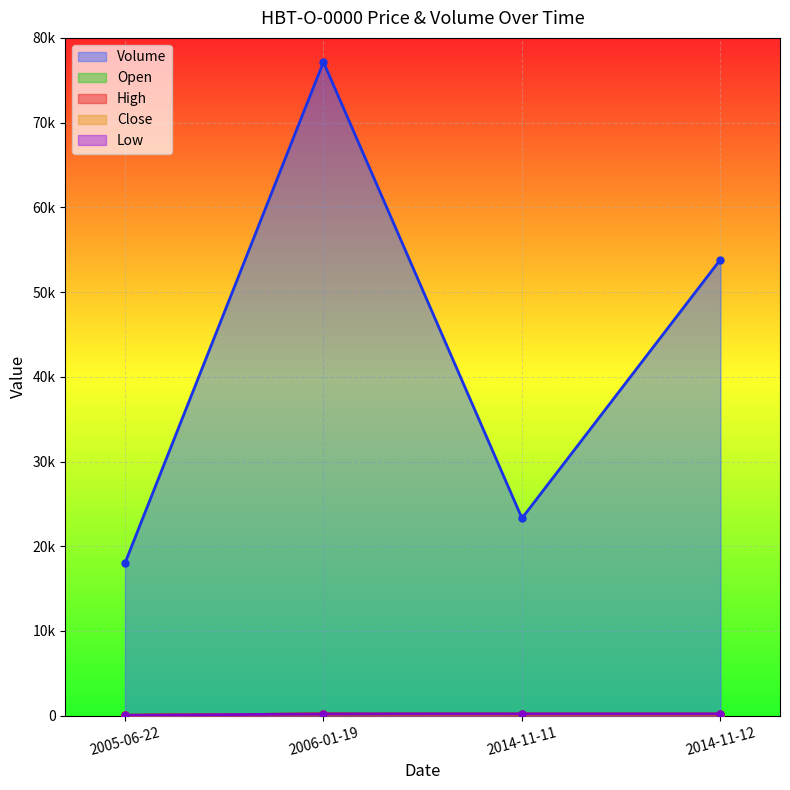

True or false: Low has a value of 277 at 2014-11-12.

False